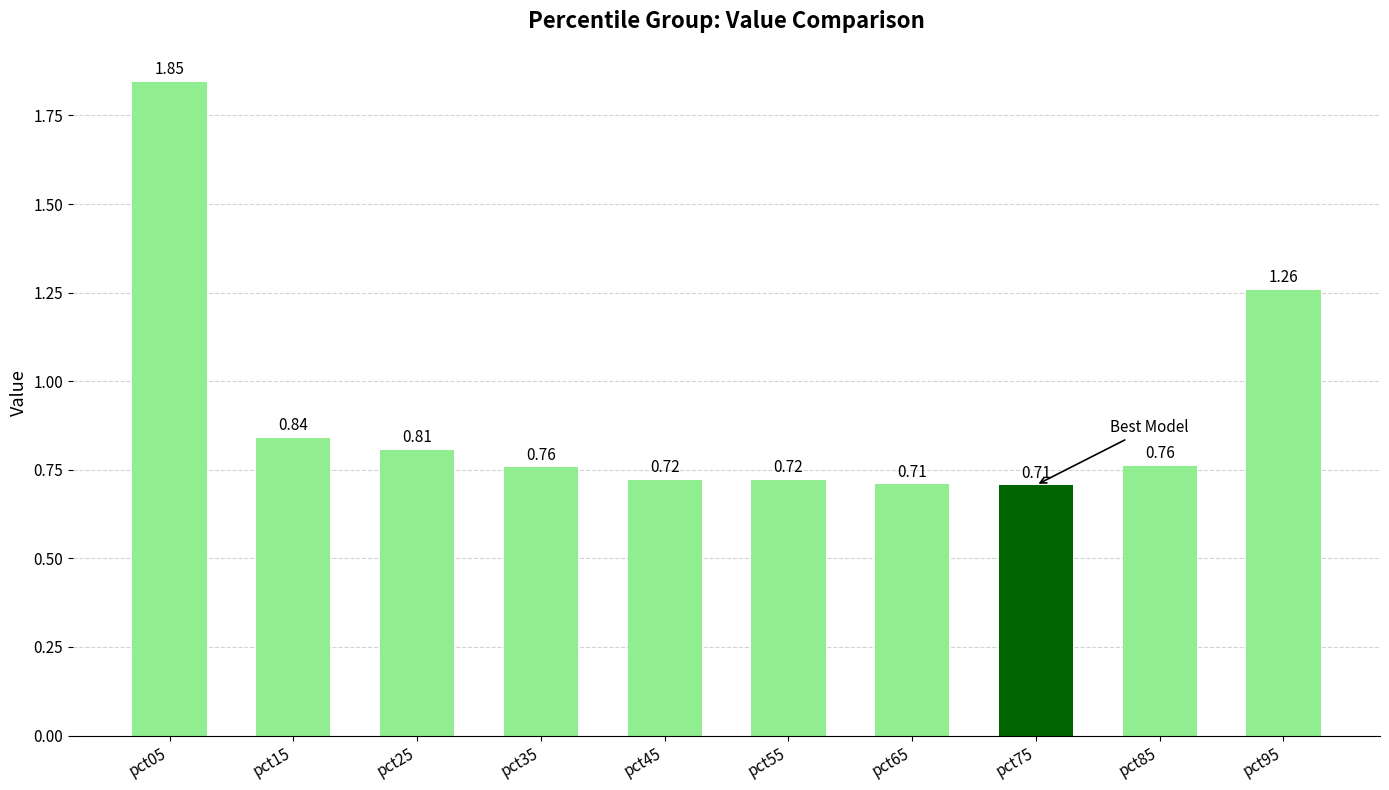

What is the change in value from pct05 to pct85?

-1.1